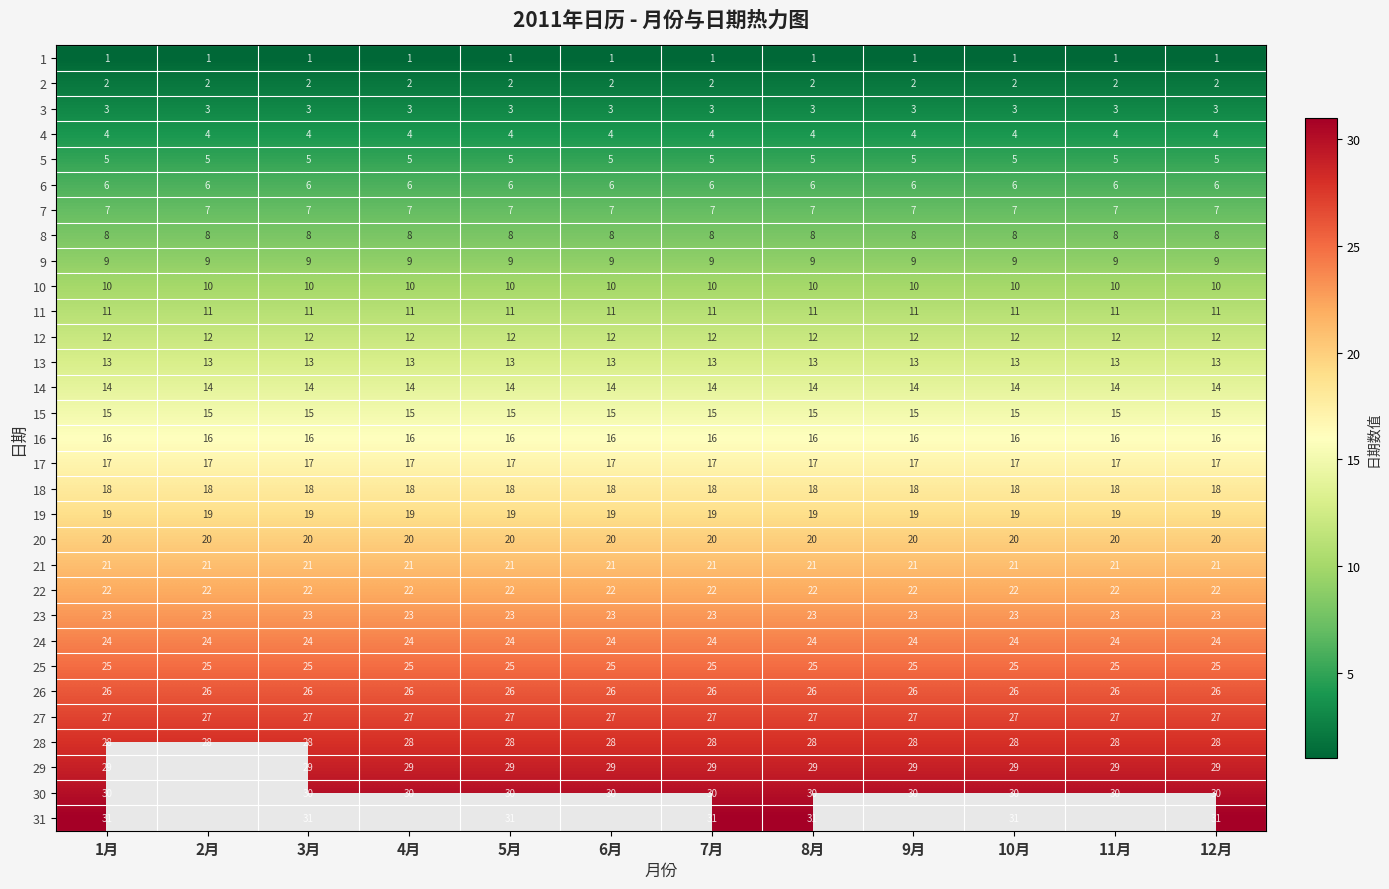

What is the lowest value of the 11 series?

11